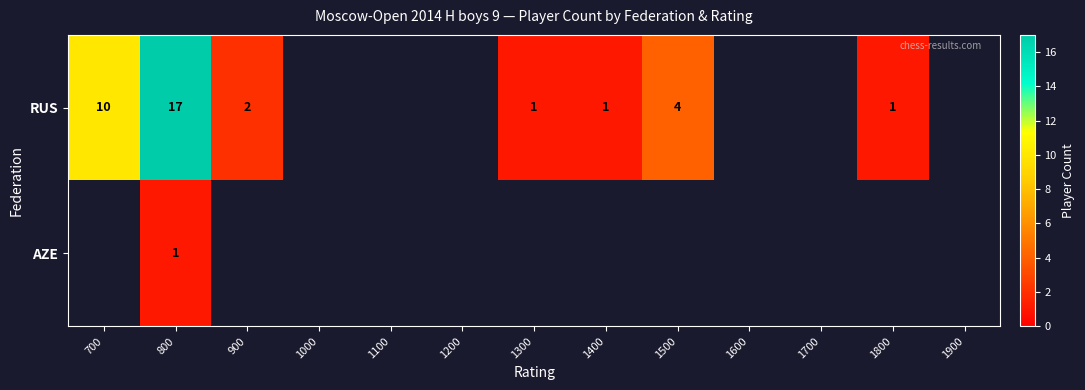

What is the spread (max minus min) of values at 800?

16